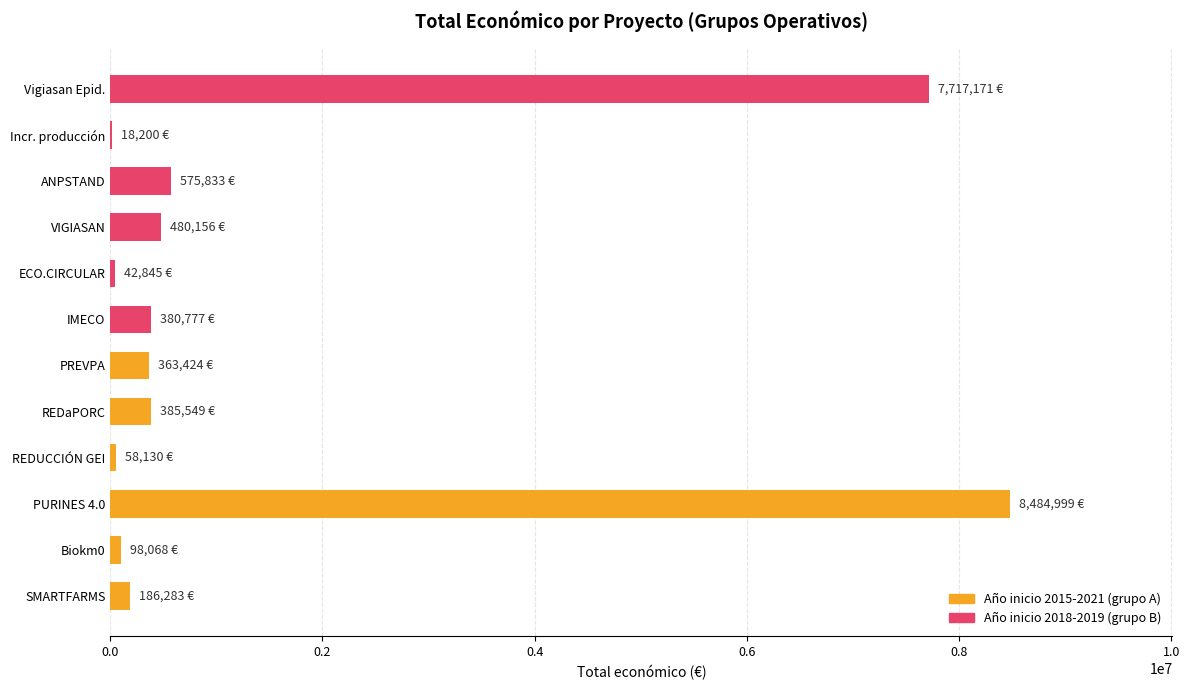

How many series are shown in this chart?

1